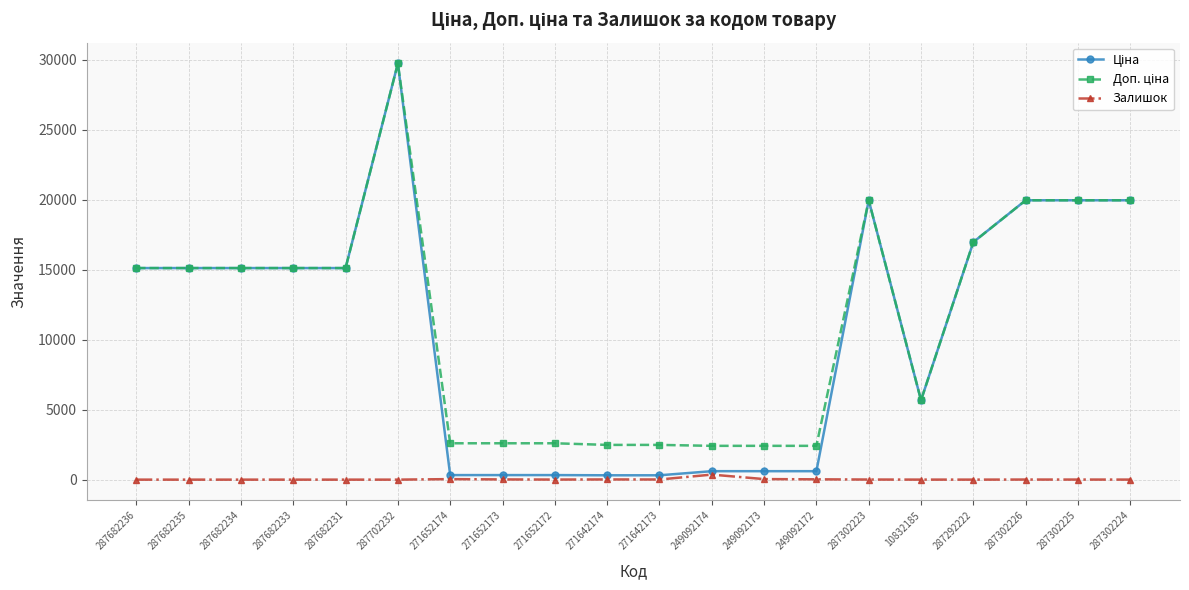

At how many categories does at least one series exceed 7367?

11